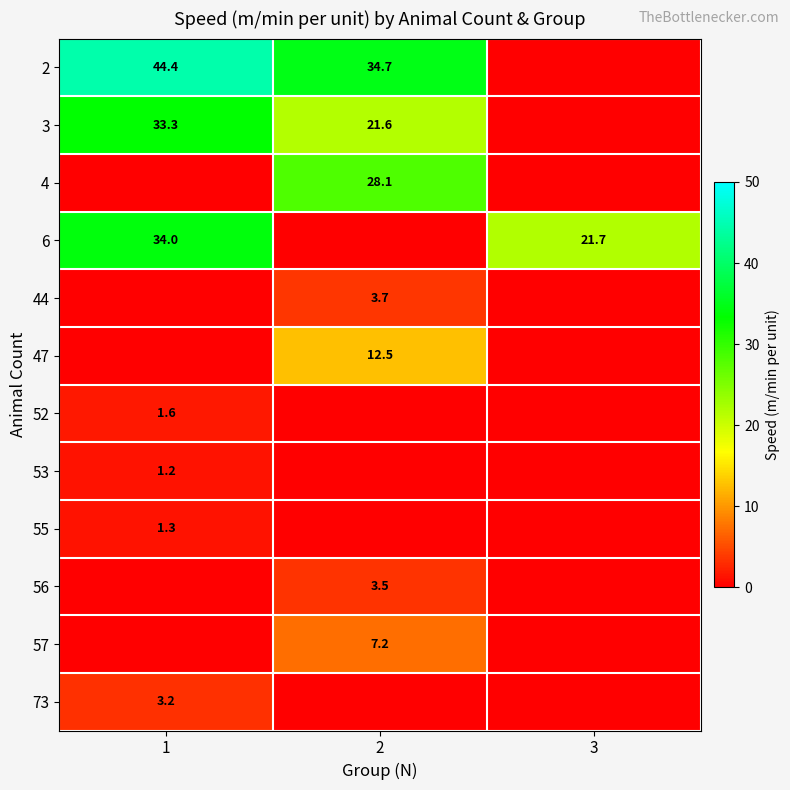

The 53 series shows 1.2 at 1. True or false?

True